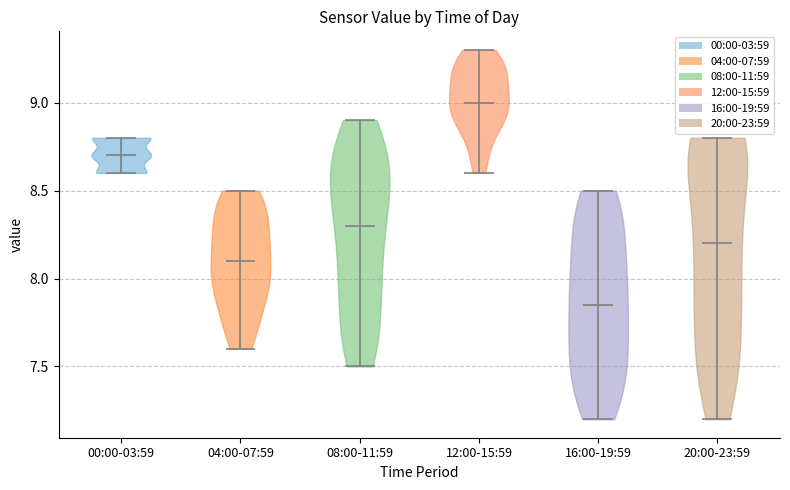

Reading left to right, read every violin against the y-axis: where its median line is, and the lowest and highest points it reaches. The values are not printed on the chart, so give them approximately, as read against the axis.

00:00-03:59: median line 8.70, lowest point 8.60, highest point 8.80
04:00-07:59: median line 8.10, lowest point 7.60, highest point 8.50
08:00-11:59: median line 8.30, lowest point 7.50, highest point 8.90
12:00-15:59: median line 9.00, lowest point 8.60, highest point 9.30
16:00-19:59: median line 7.85, lowest point 7.20, highest point 8.50
20:00-23:59: median line 8.20, lowest point 7.20, highest point 8.80